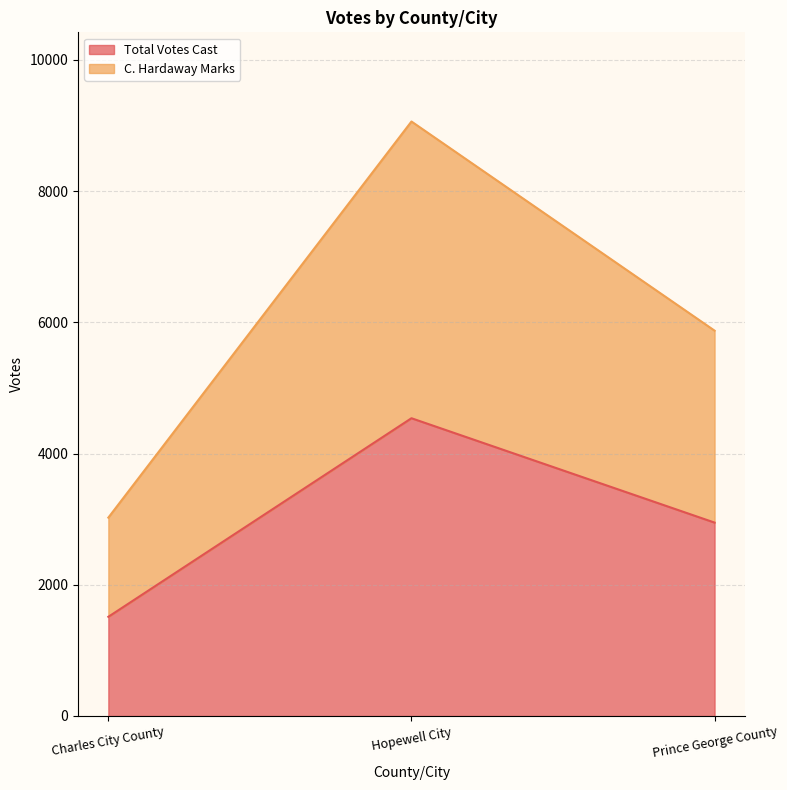

At Charles City County, list the series in order from largest to smallest.

C. Hardaway Marks, Total Votes Cast